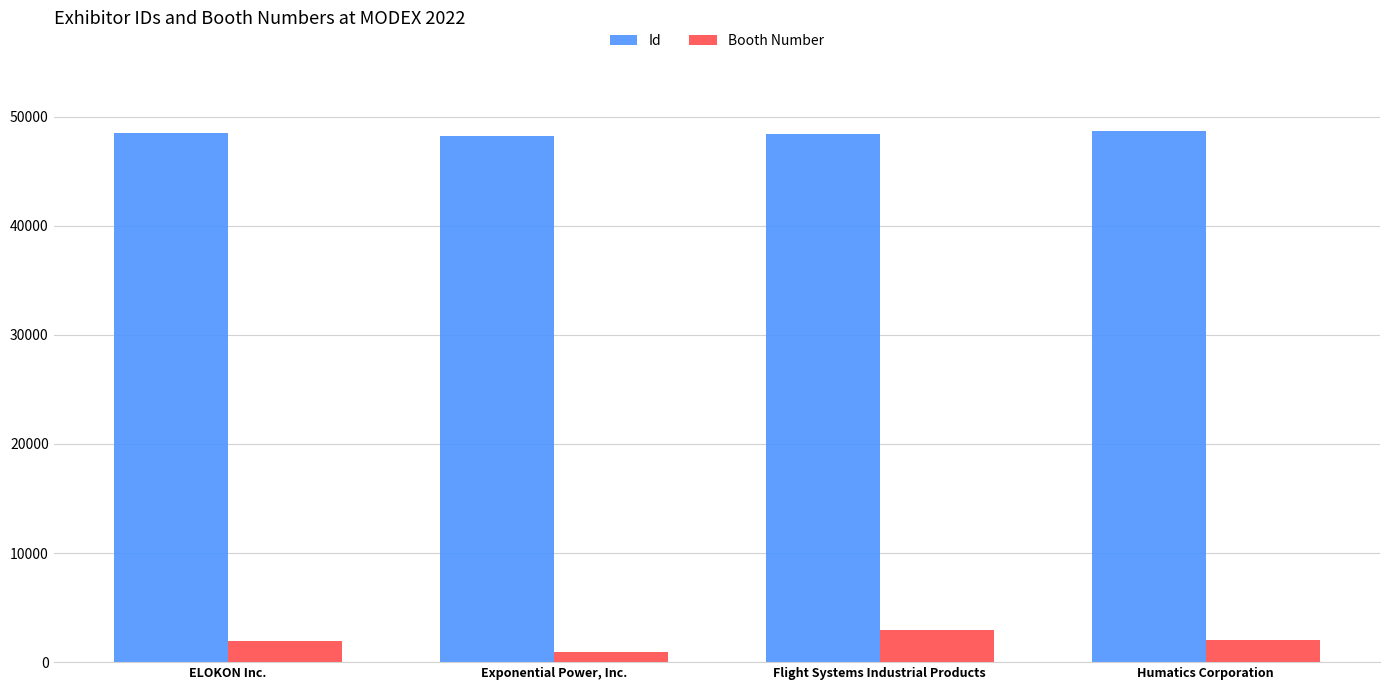

How many data points in Booth Number are less than 2007?

2